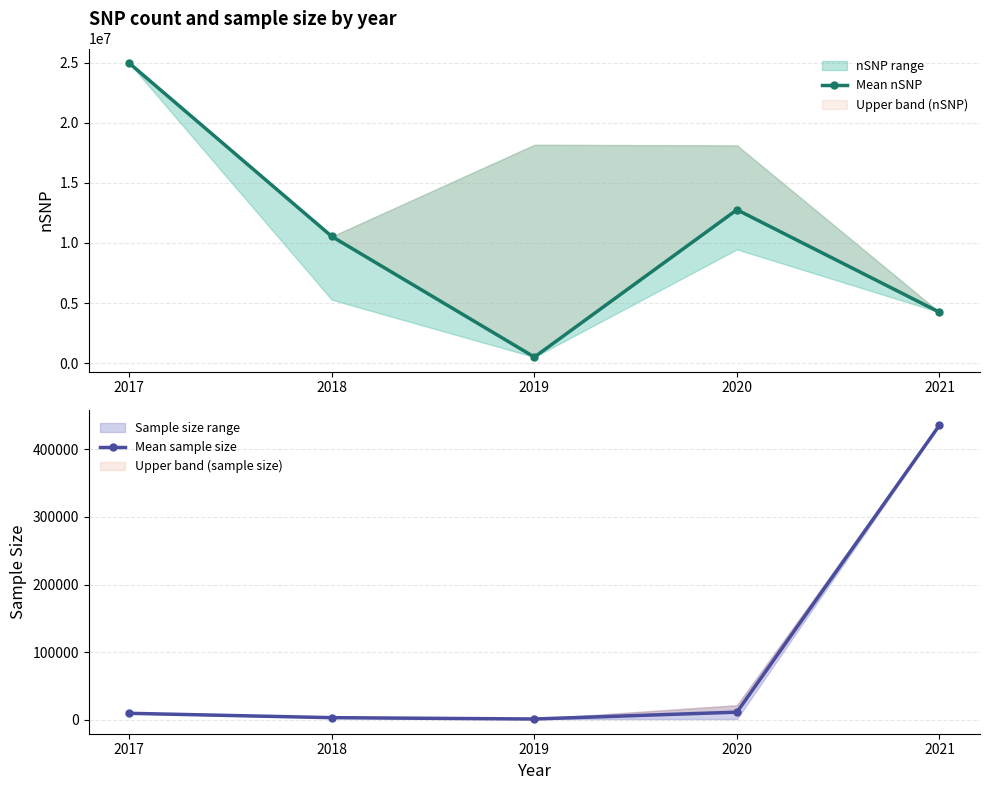

Rank the series at 2021 from highest to lowest value.

Mean nSNP, Mean sample size